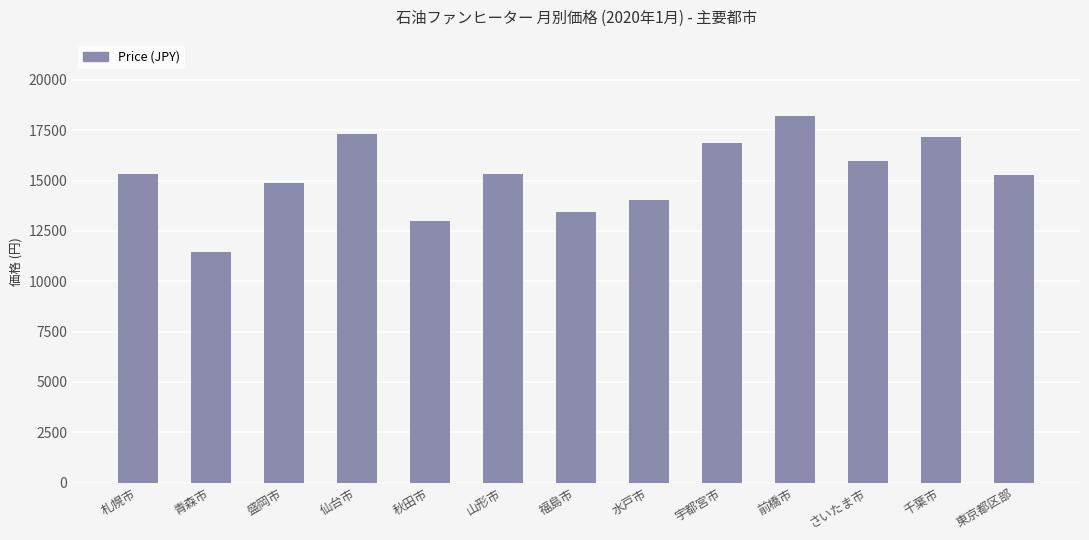

What is the sum of the values at 青森市 and 千葉市?

28606